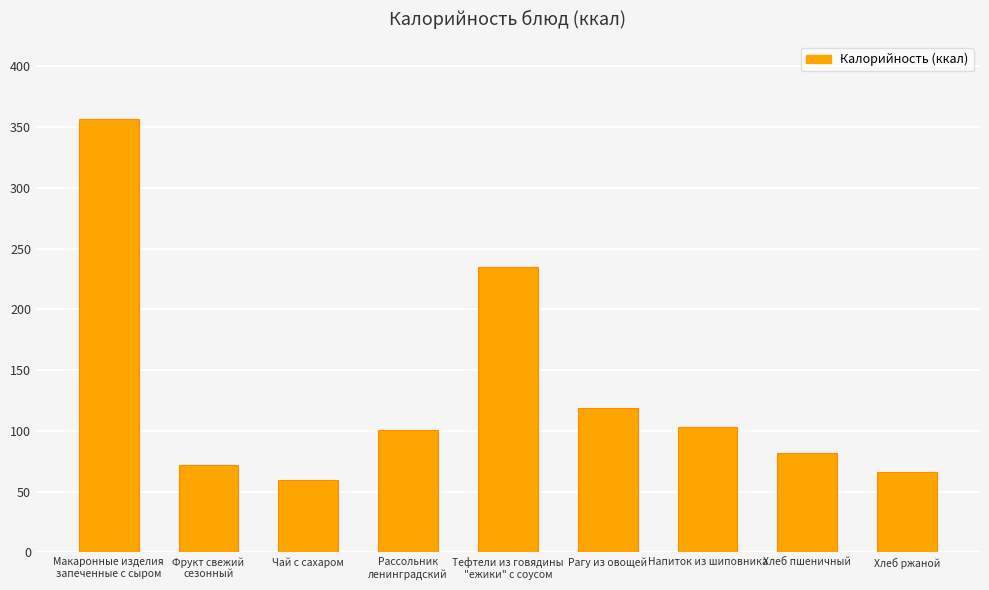

What is the sum of all values?

1194.7